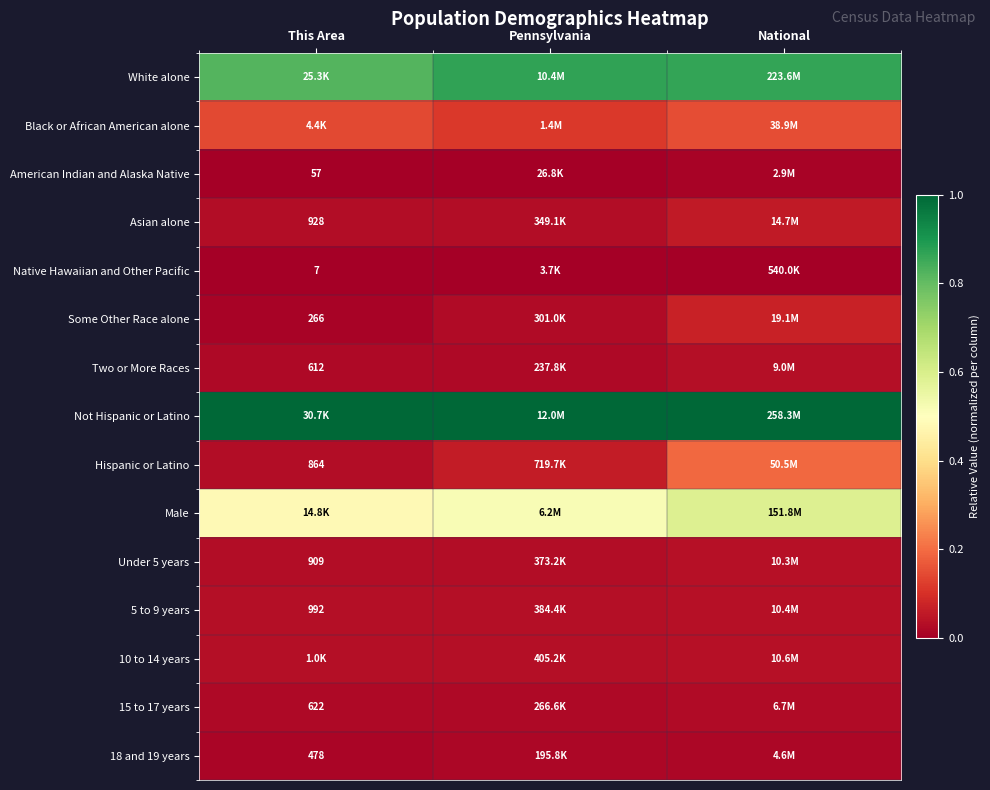

How many categories are shown in the chart?

3